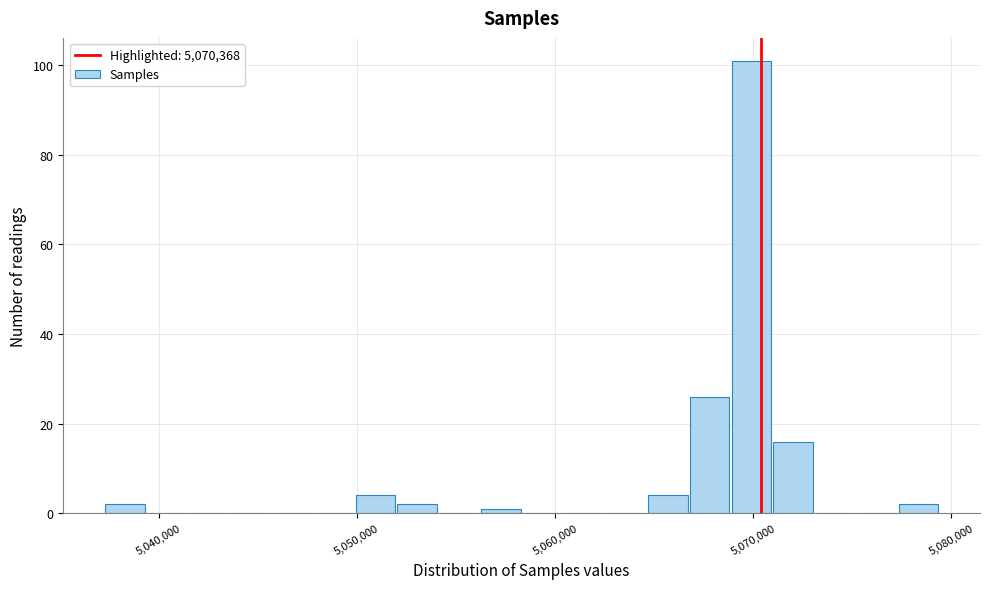

Around what value on the x-axis is the tallest bar? Give the approximate position of its centre, as read against the axis.

5070000